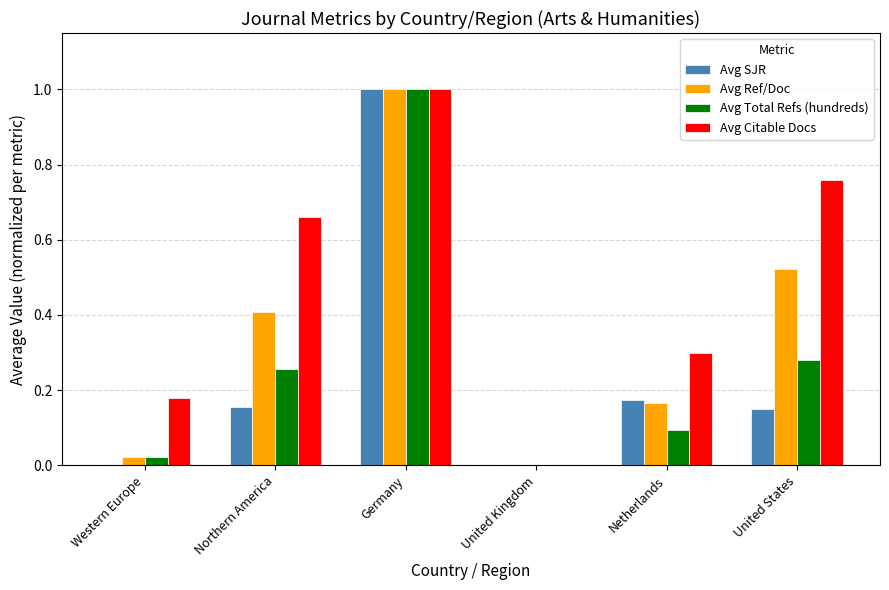

The value of Avg Ref/Doc at United Kingdom is 0.6. True or false?

False